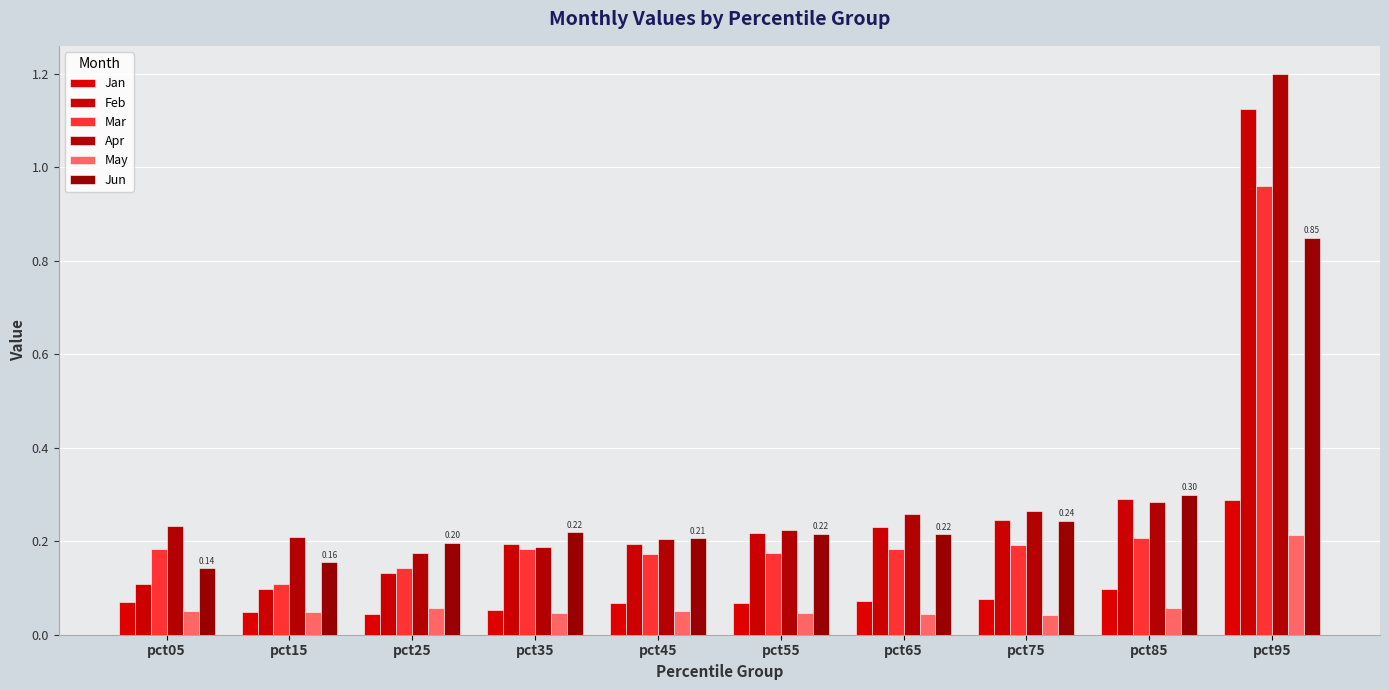

Is it true that Jan equals 0.1 at pct75?

True